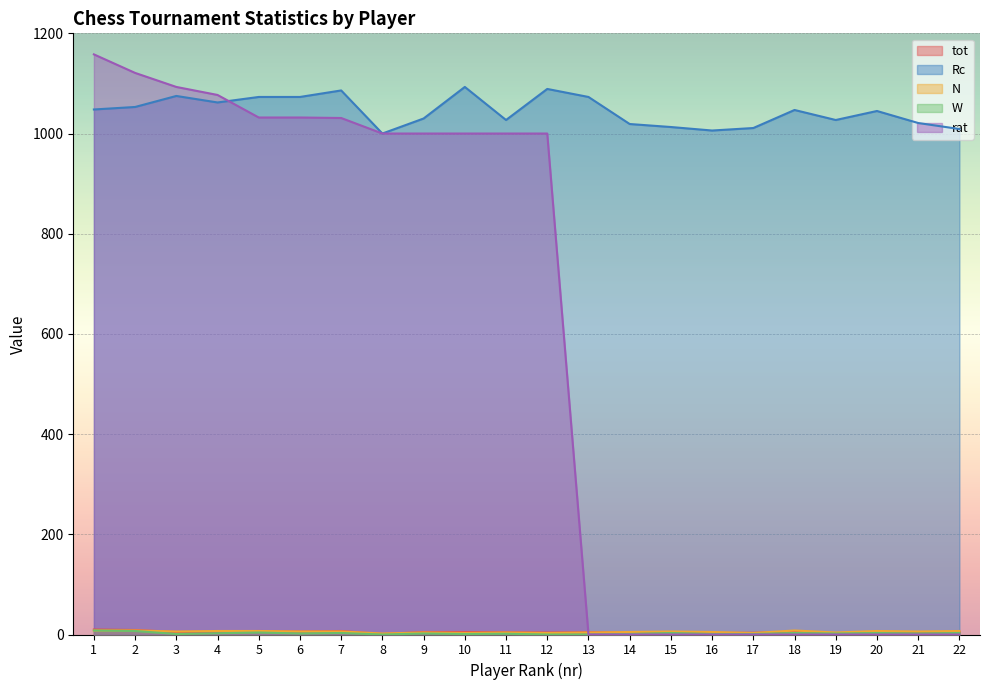

What is the total value across all series at 15?

1027.0